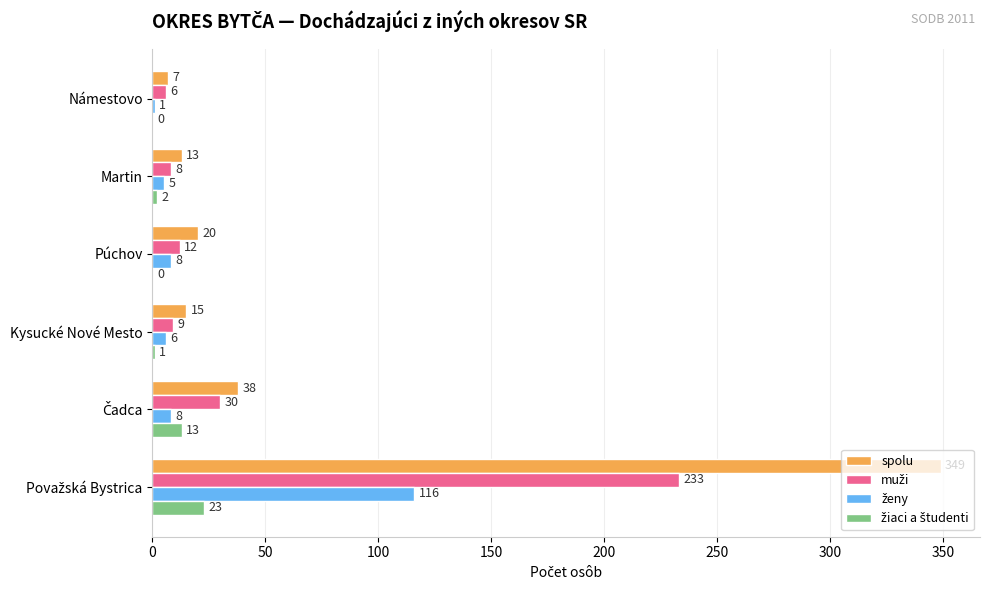

What value does the spolu series have at Kysucké Nové Mesto?

15